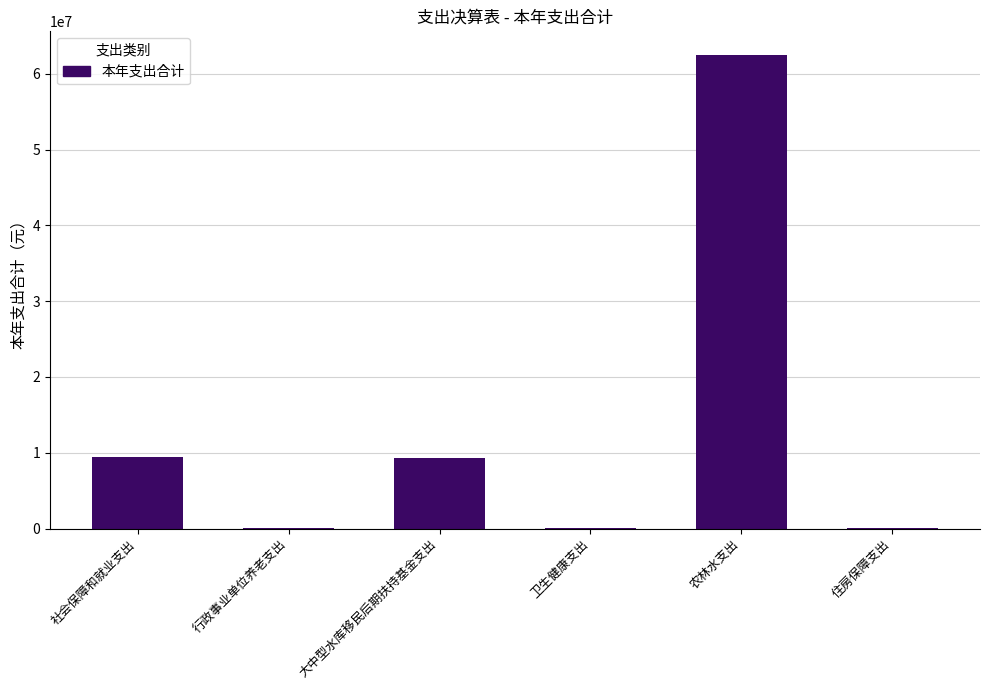

The value at 农林水支出 is 62498572.9. True or false?

True